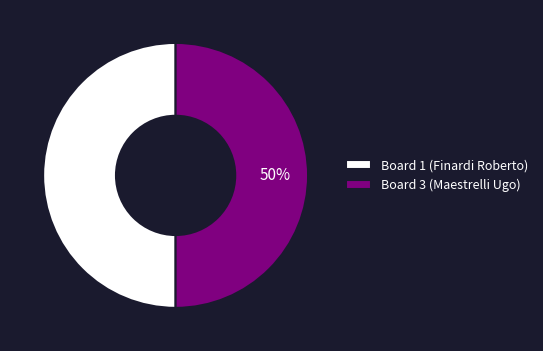

To the nearest percent, what portion does Board 1 (Finardi Roberto) represent?

50%